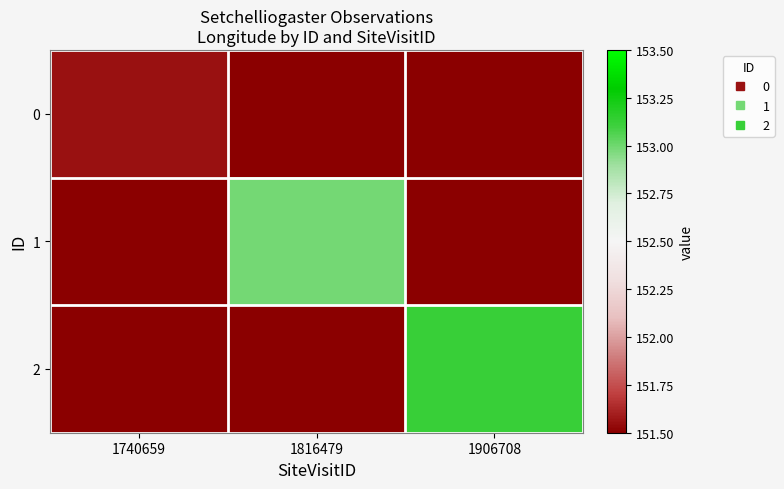

How many distinct data groups are displayed?

3